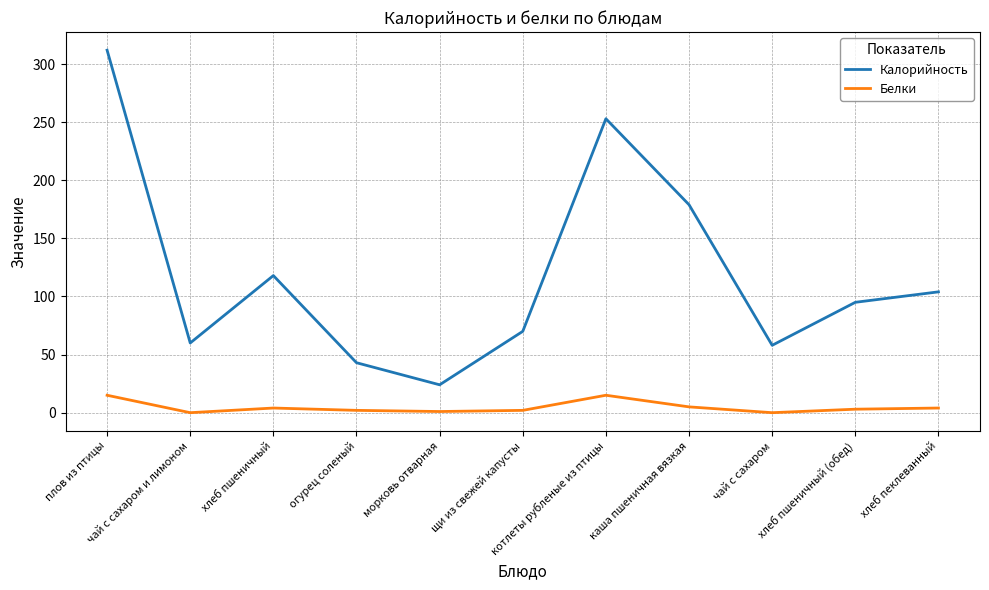

List the series in order of their peak value, highest first.

Калорийность, Белки